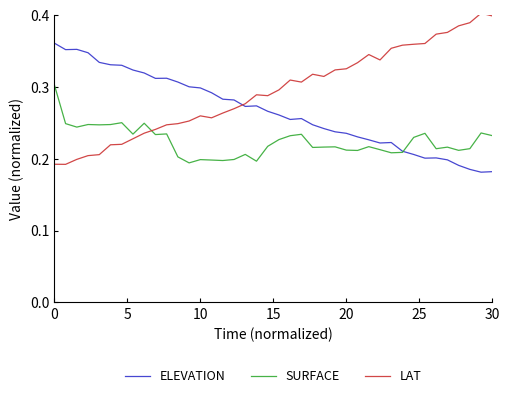

True or false: SURFACE and LAT intersect in this chart.

True